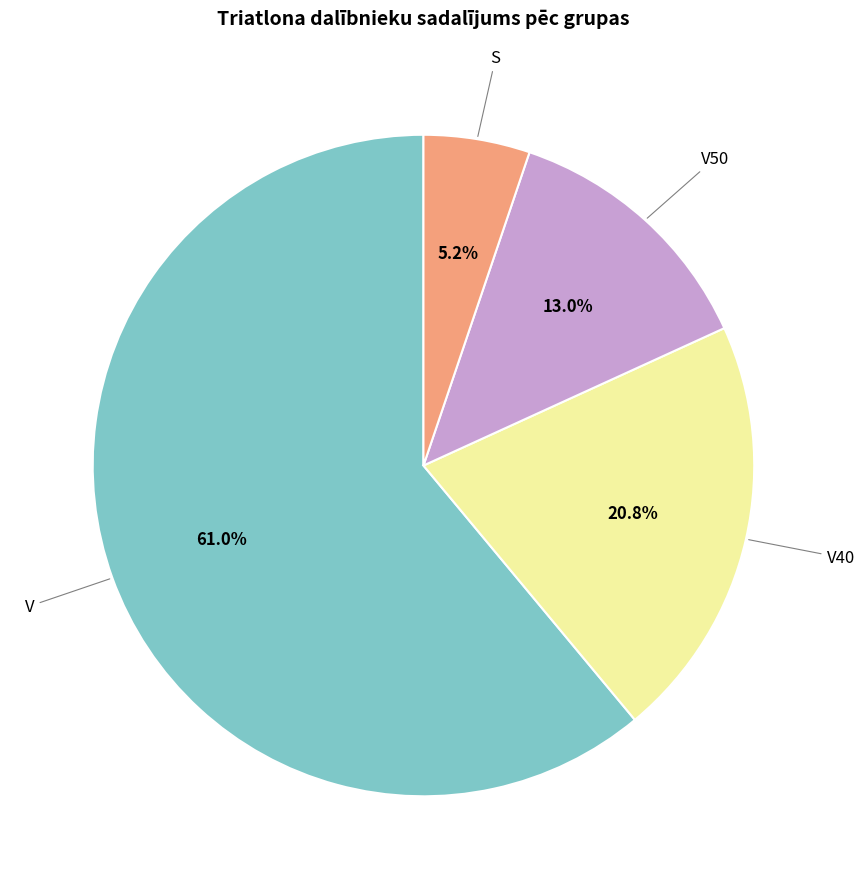

To the nearest percent, what is the combined percentage of V40 and V?

82%